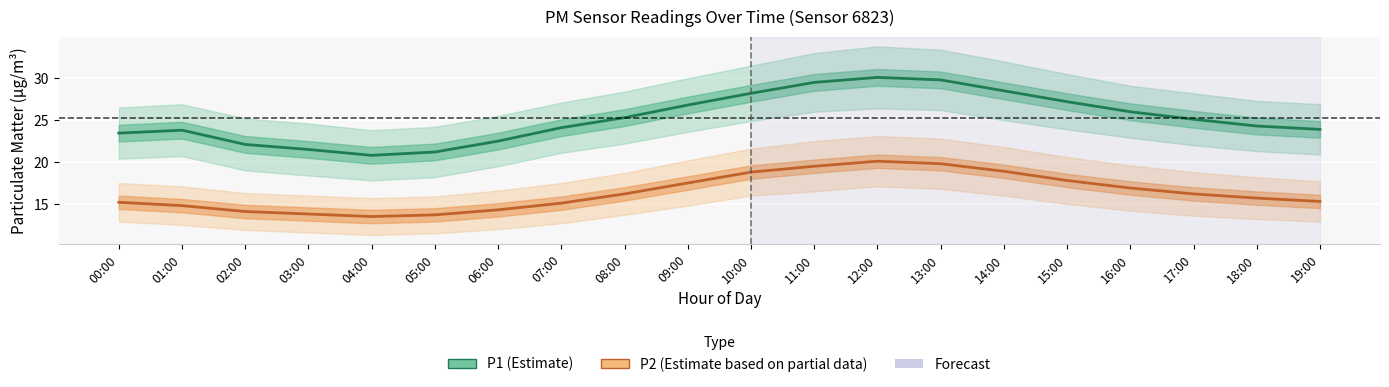

What is the smallest value displayed?

13.5